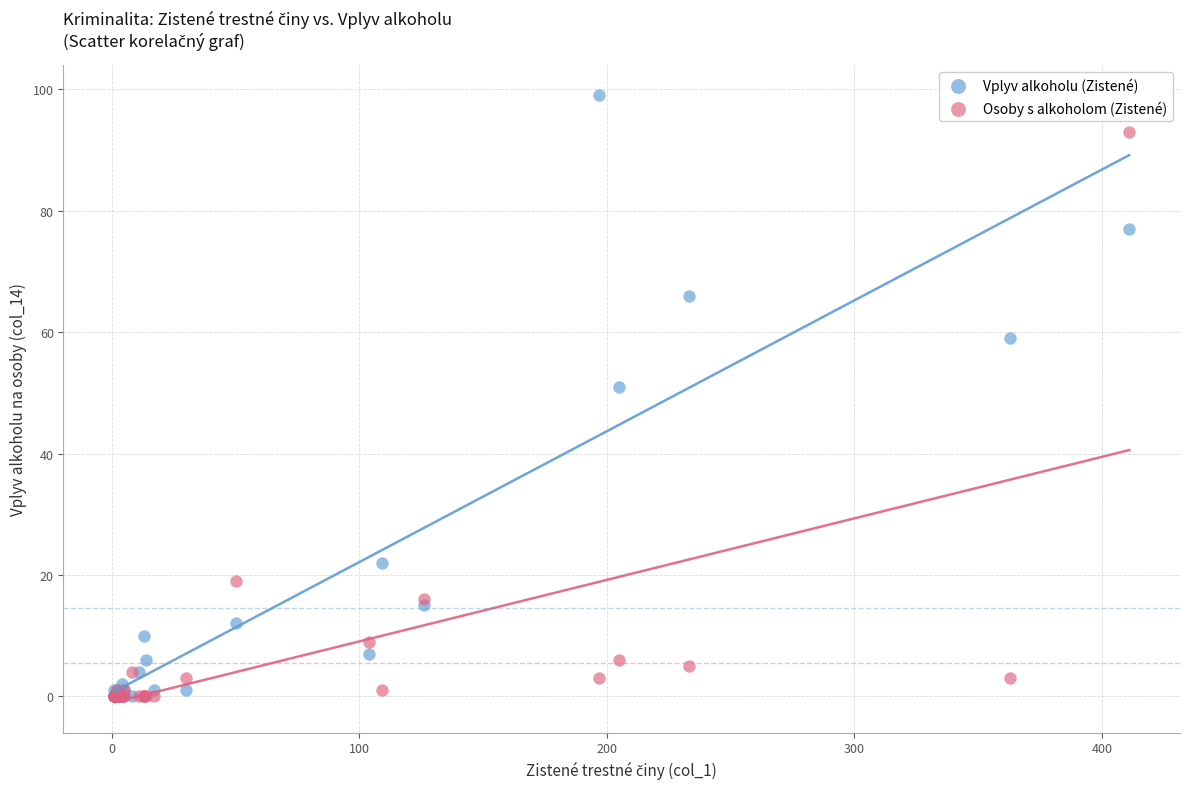

Which series has the widest spread of Y values?

Vplyv alkoholu (Zistené)